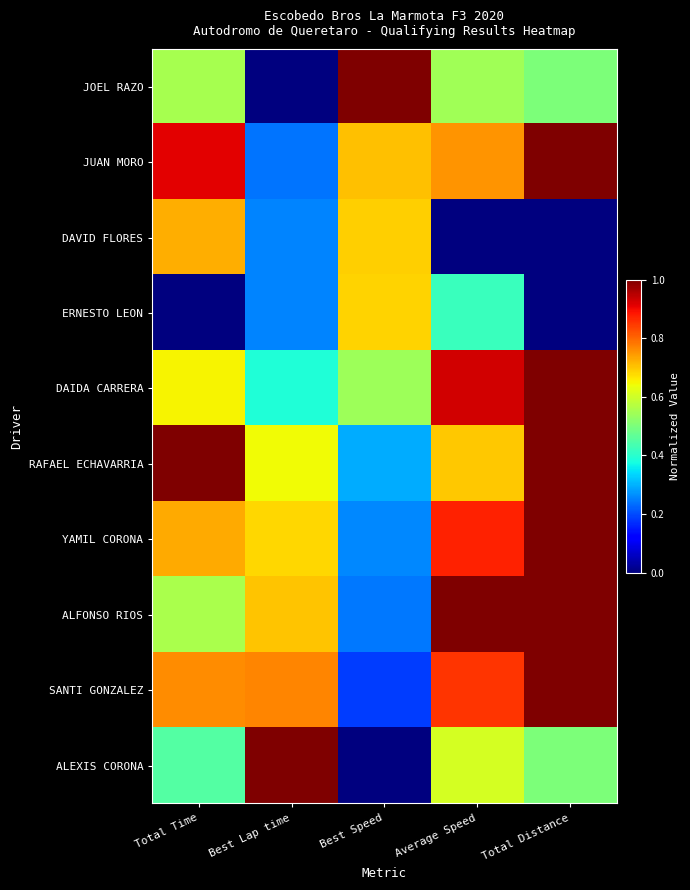

At how many categories does at least one series exceed 0?

5